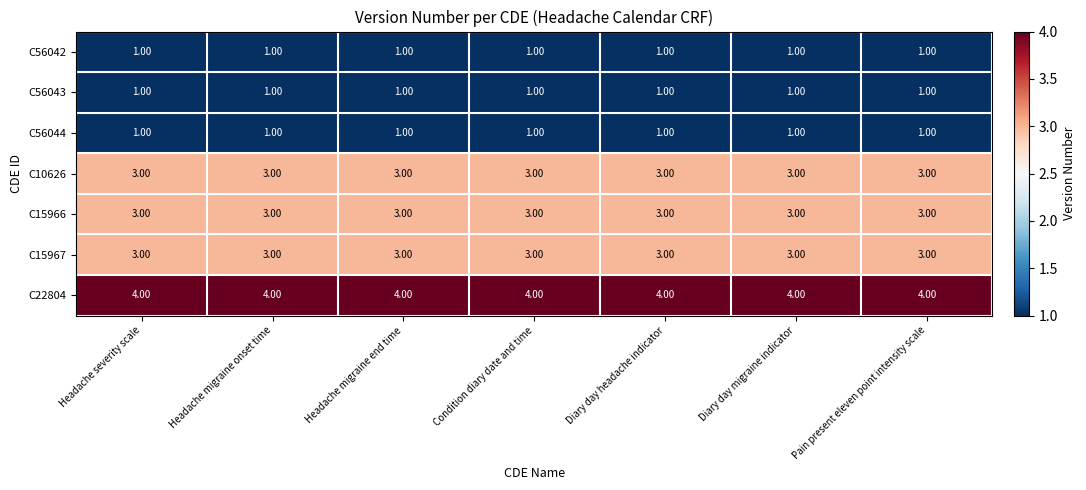

What is the average value of the C10626 series?

3